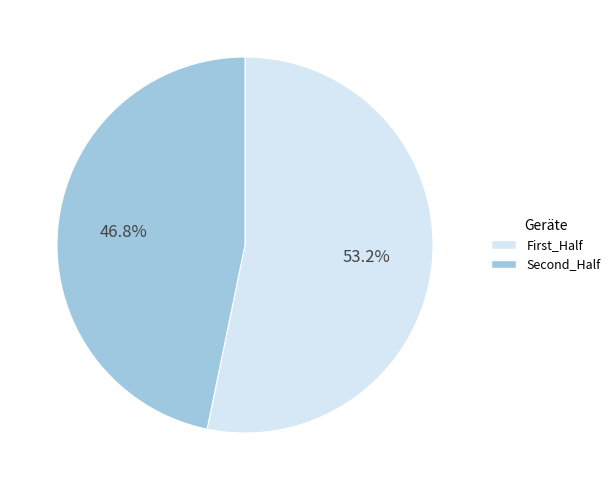

Does any single category account for the majority?

Yes